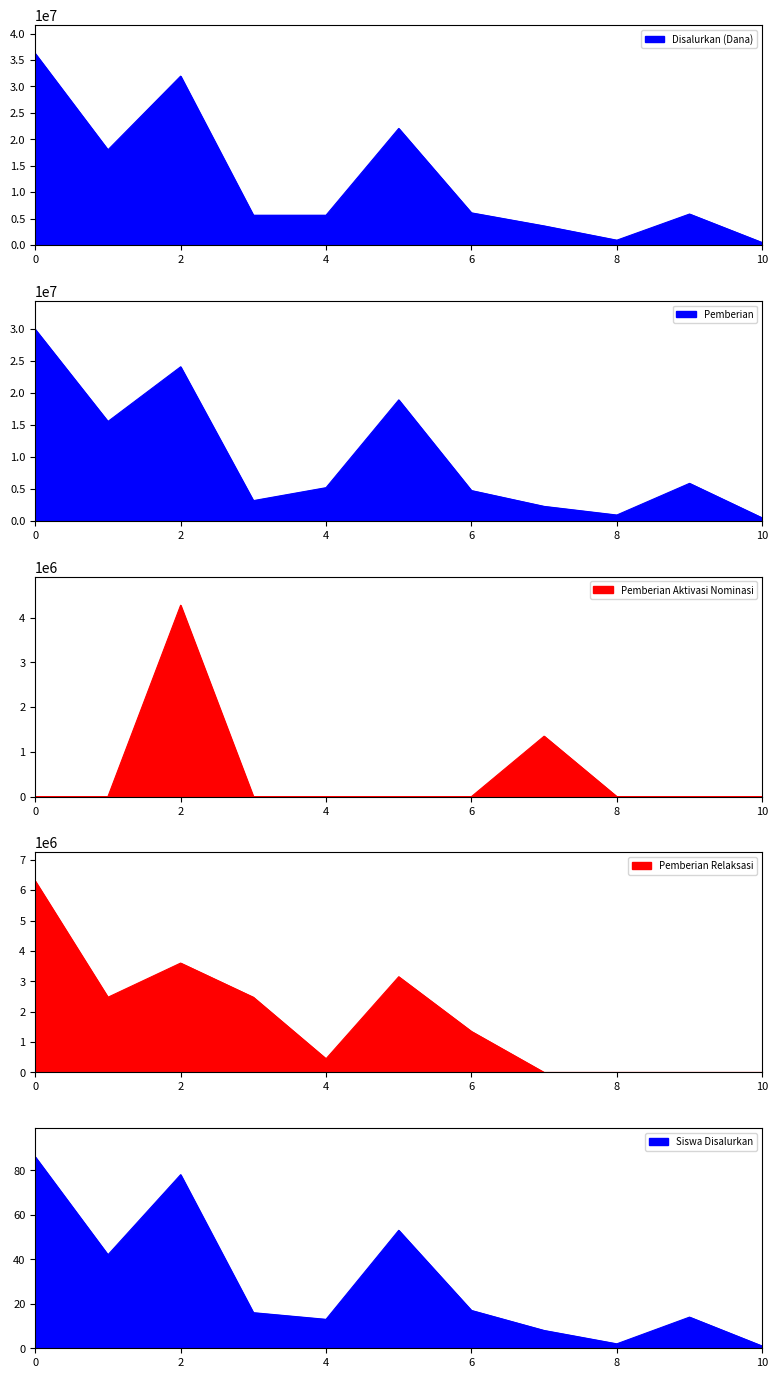

What is the difference between the maximum and minimum values in the Pemberian Aktivasi Nominasi series?

4275000